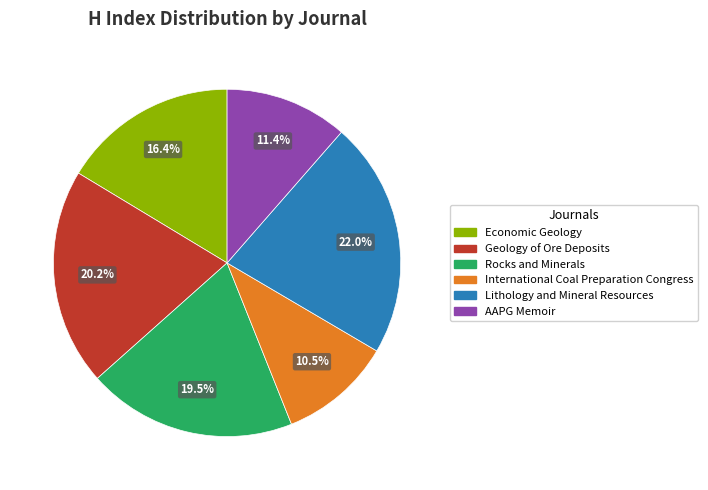

What is the ratio of the value at Rocks and Minerals to the value at Lithology and Mineral Resources?

0.9